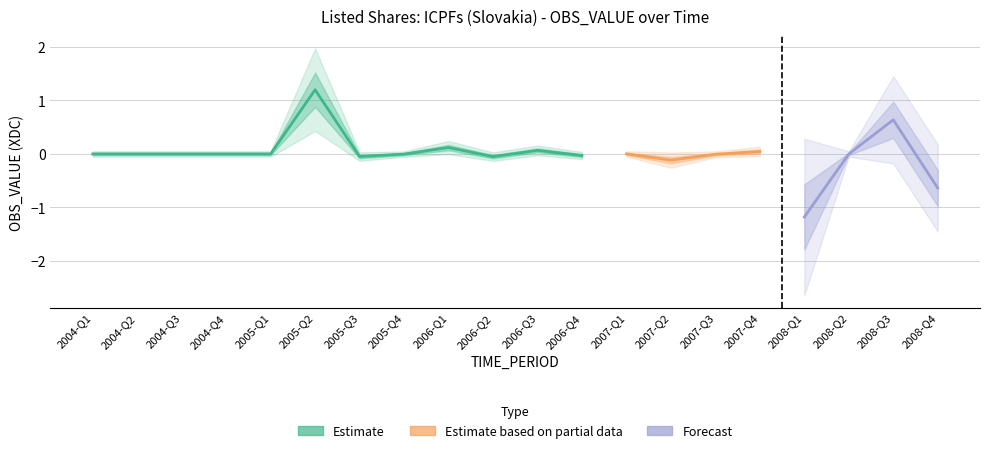

Read the value at 2008-Q3.

0.6